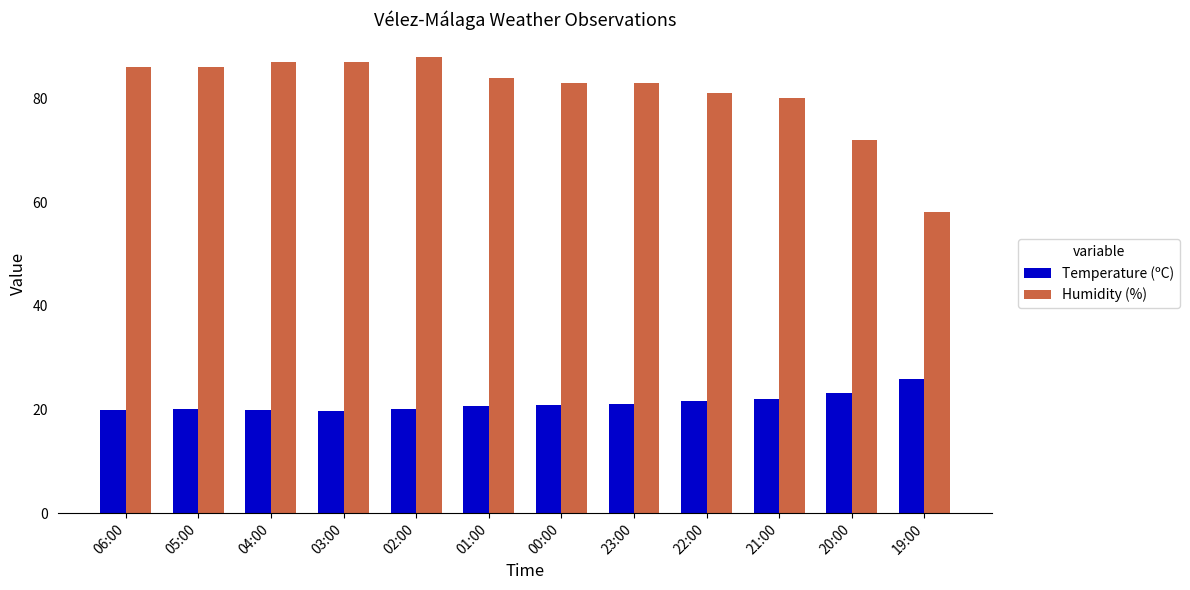

Does the chart contain stacked bars?

No